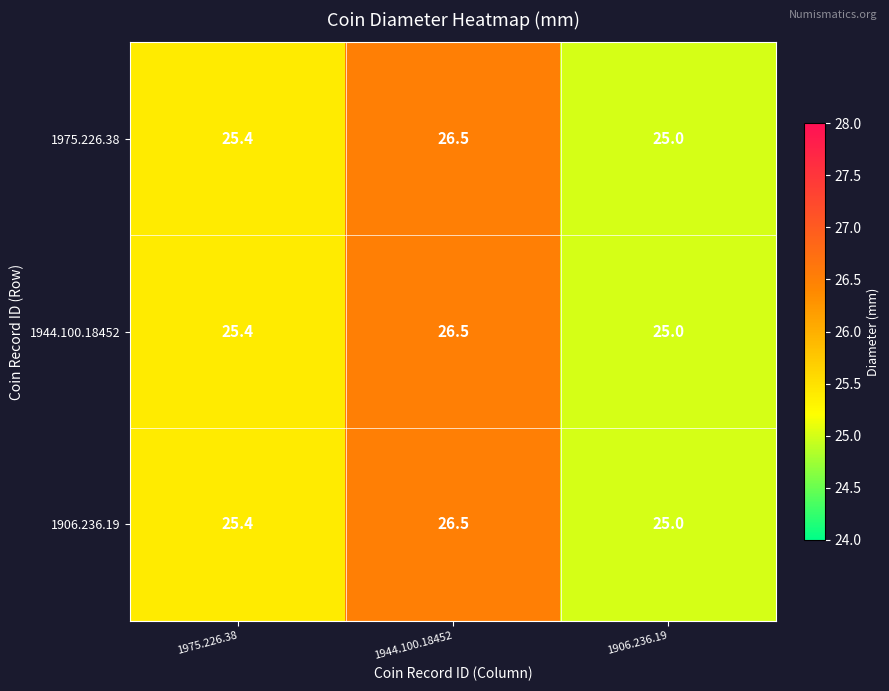

Which label corresponds to the largest value in the chart?

1944.100.18452